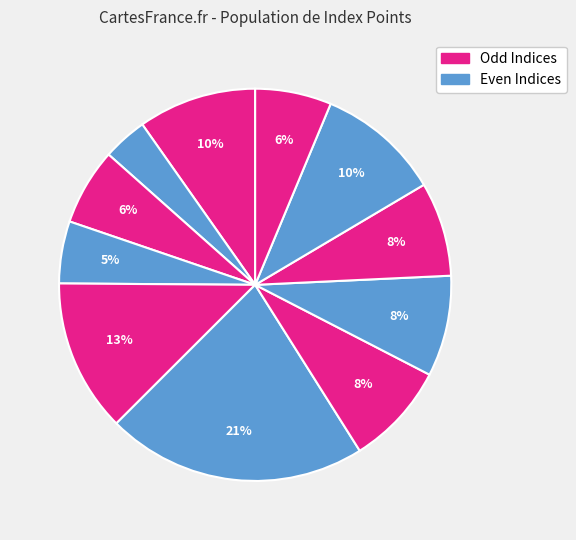

How many slices are in this pie chart?

11